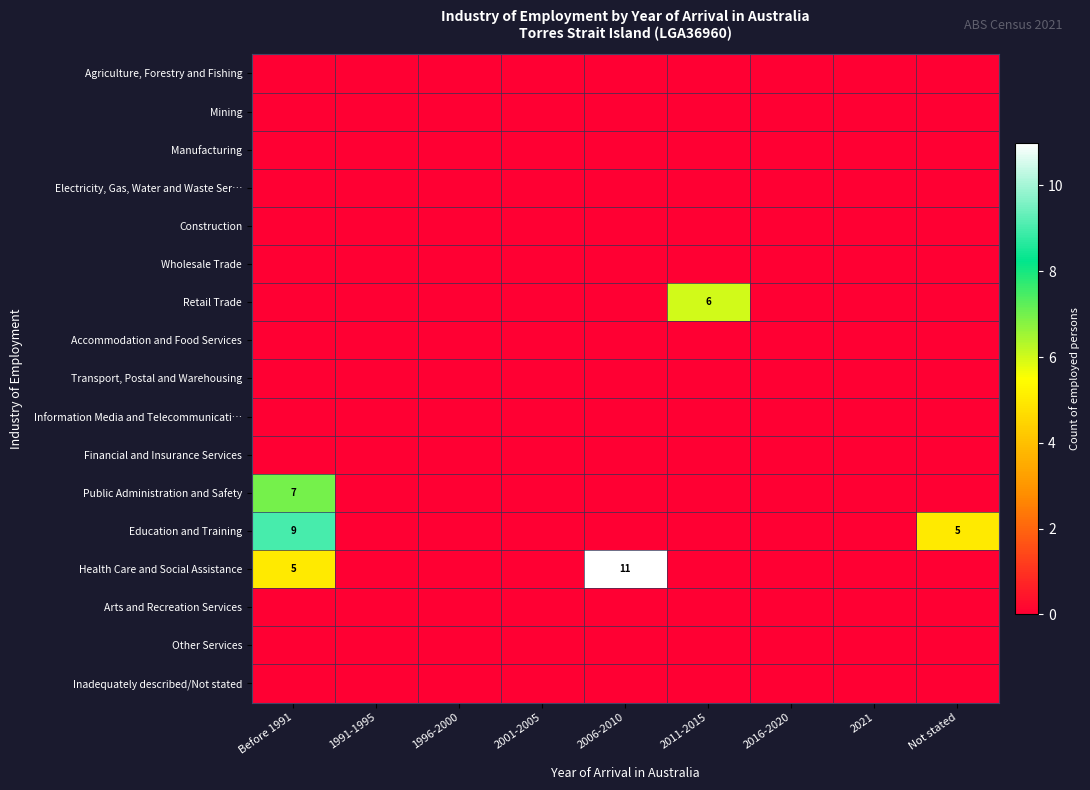

At which category does the chart reach its peak across all series?

2006-2010